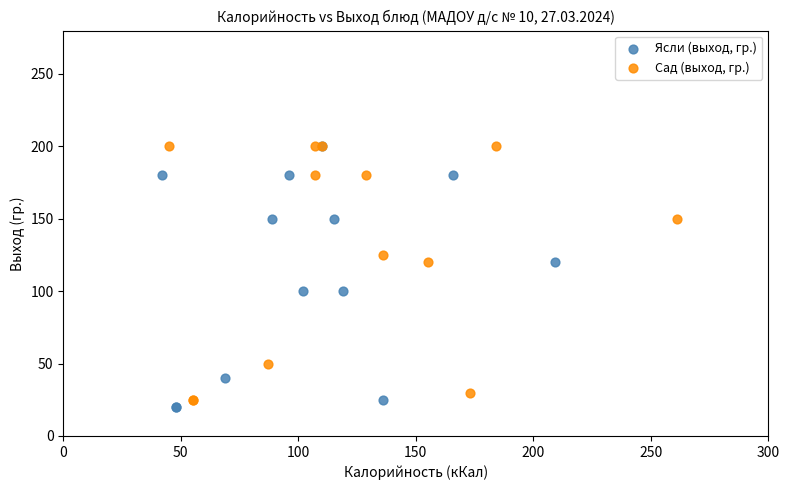

What are all the series names shown in the legend?

Ясли (выход, гр.), Сад (выход, гр.)